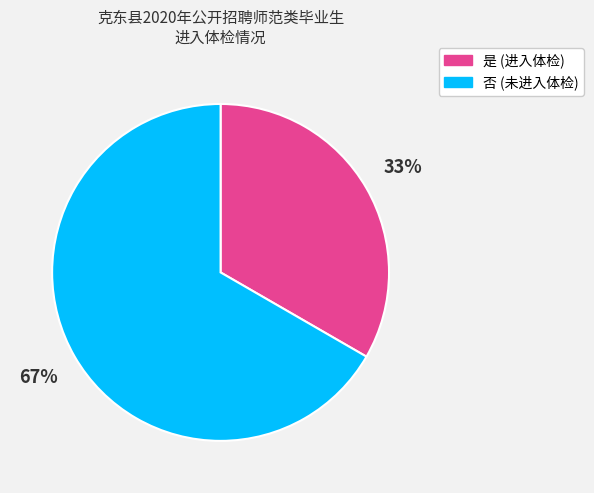

Does 否 represent more than half of the total?

Yes